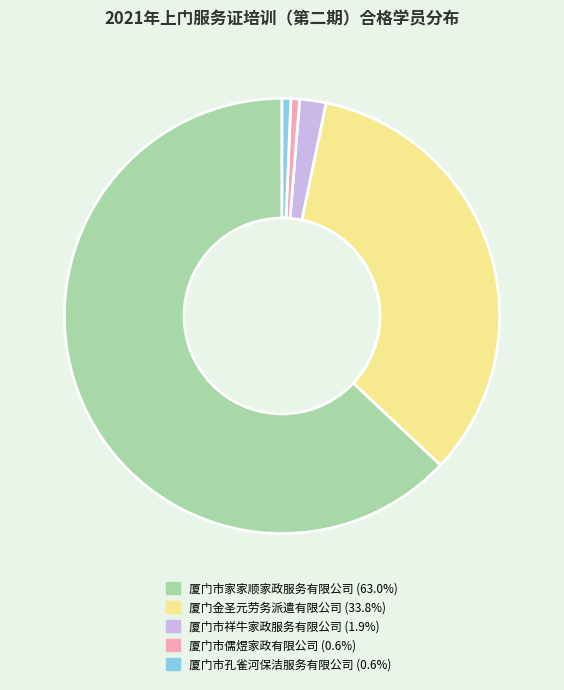

Do 厦门市祥牛家政服务有限公司 and 厦门市家家顺家政服务有限公司 together represent more than half of the pie?

Yes